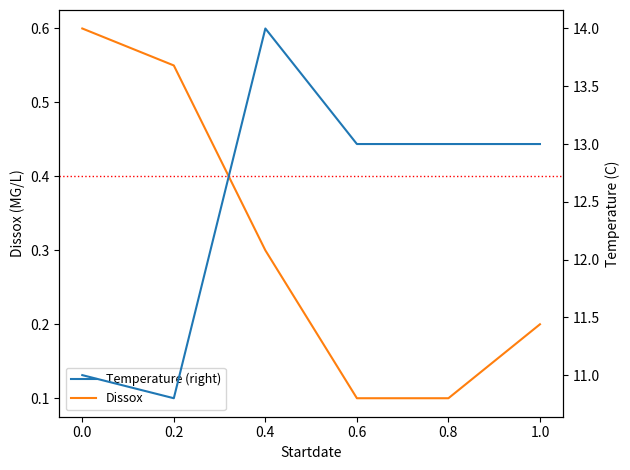

What is the minimum value for Dissox?

0.1